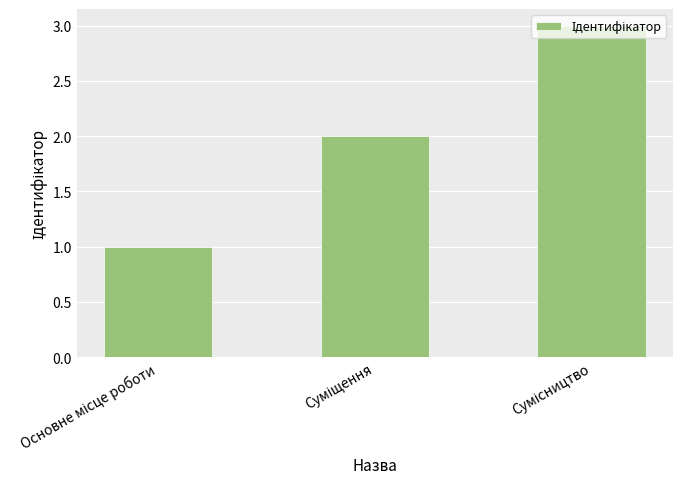

What is the sum of all values?

6